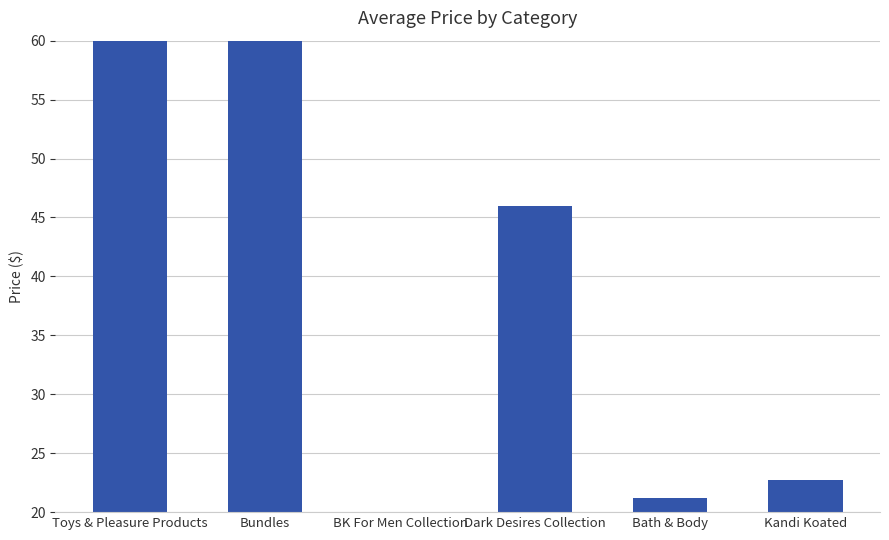

Between Kandi Koated and Toys & Pleasure Products, which is larger?

Toys & Pleasure Products